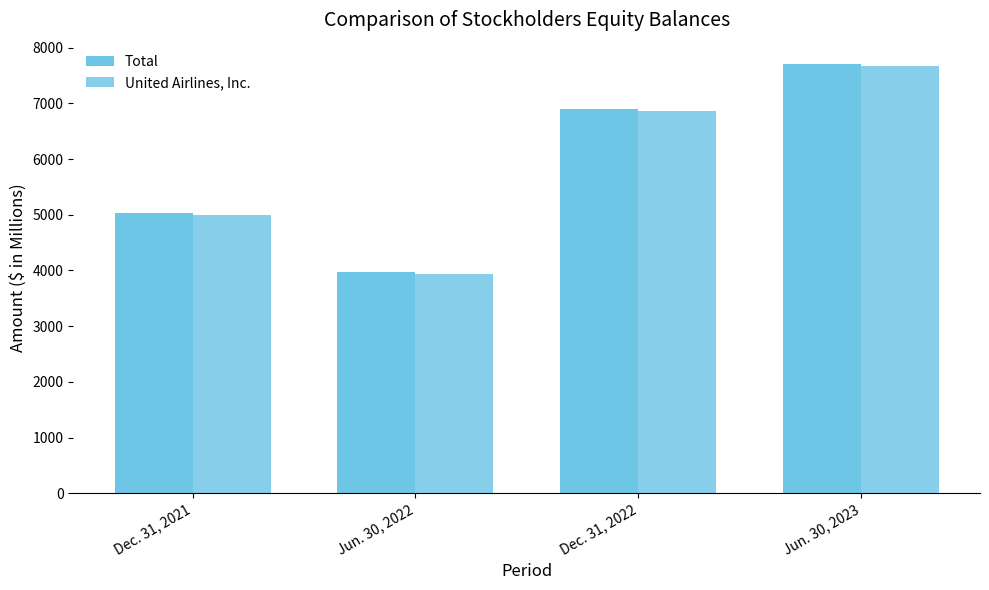

What is the value of the United Airlines, Inc. bar at the 4th from the left?

7674